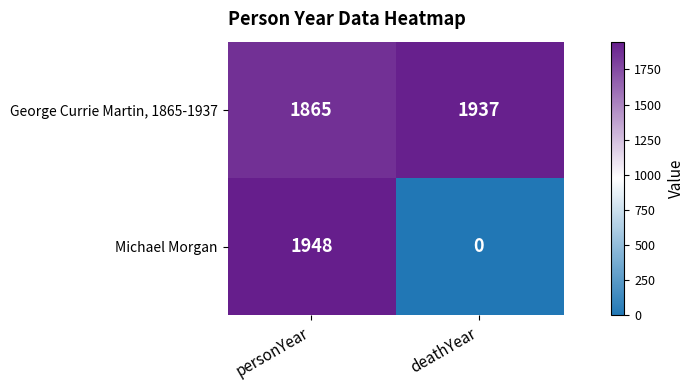

What is the difference between the George Currie Martin, 1865-1937 values at personYear and deathYear?

72